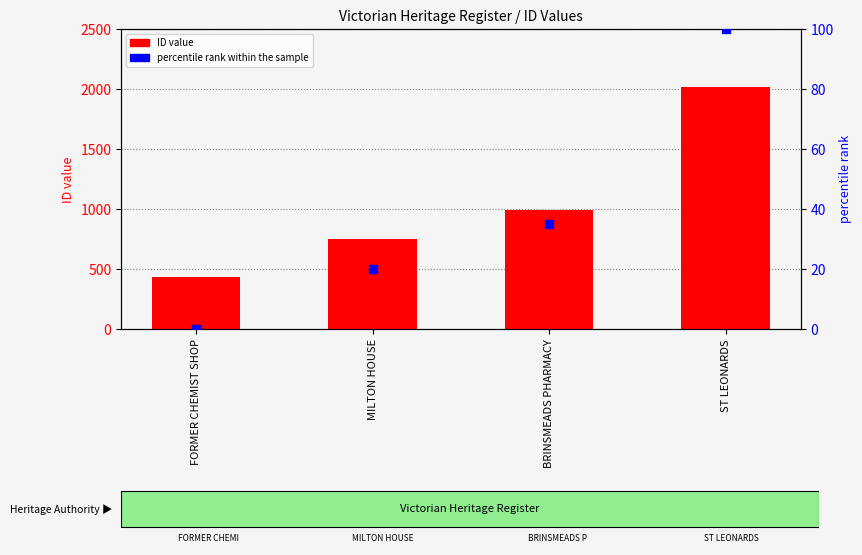

Which series contains the lowest Y value?

percentile rank within the sample